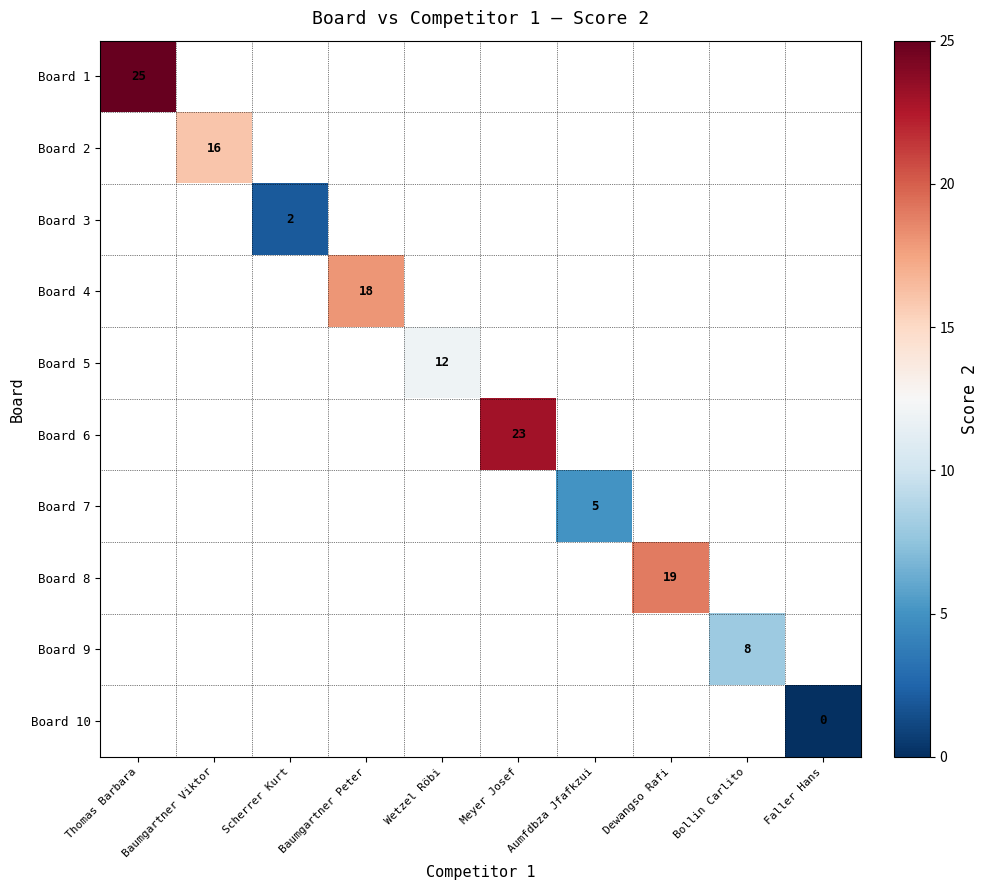

Which series has the widest spread of values?

Board 1